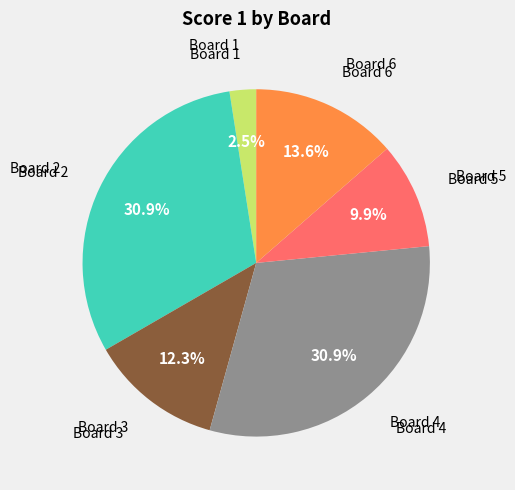

Is there any slice that represents more than half of the pie?

No